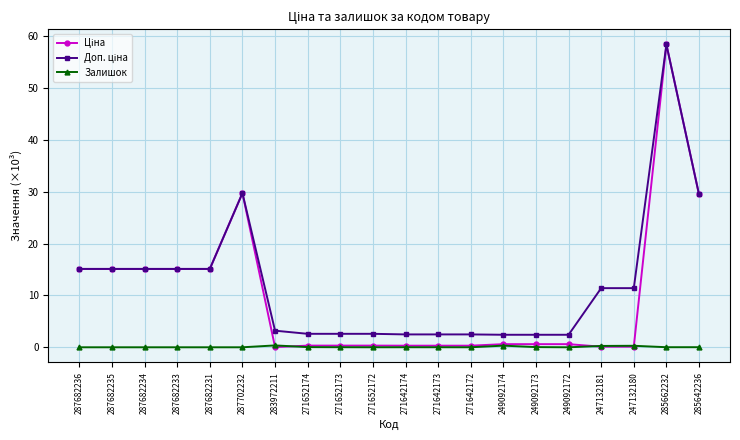

Is it true that Залишок equals 0.3 at 249092174?

True